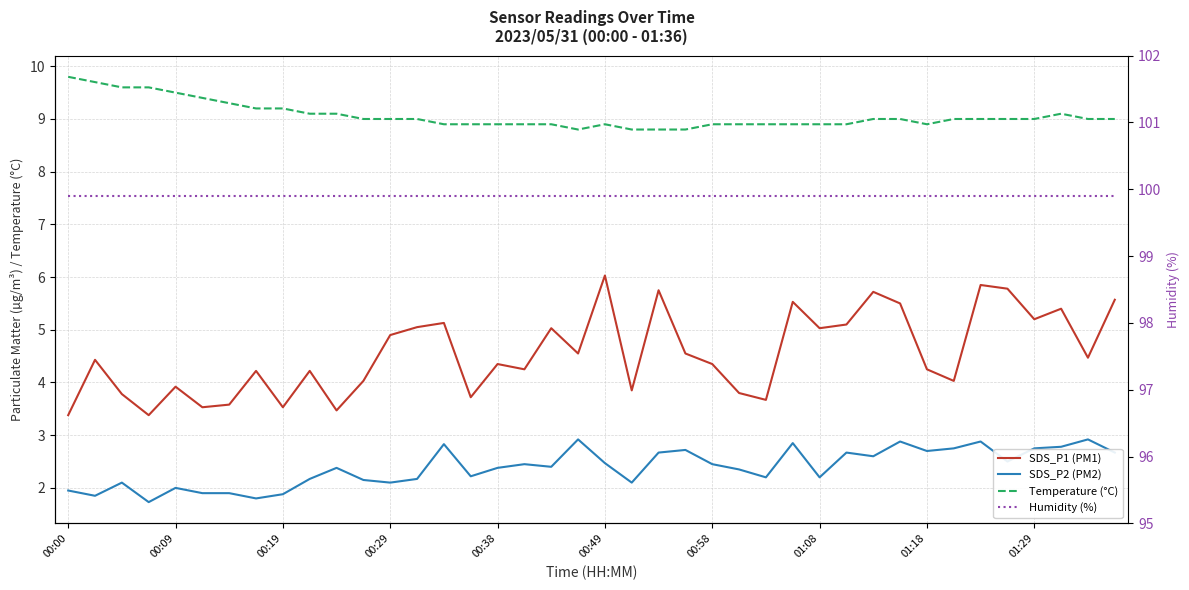

What are all the series names shown in the legend?

SDS_P1 (PM1), SDS_P2 (PM2), Temperature (°C), Humidity (%)